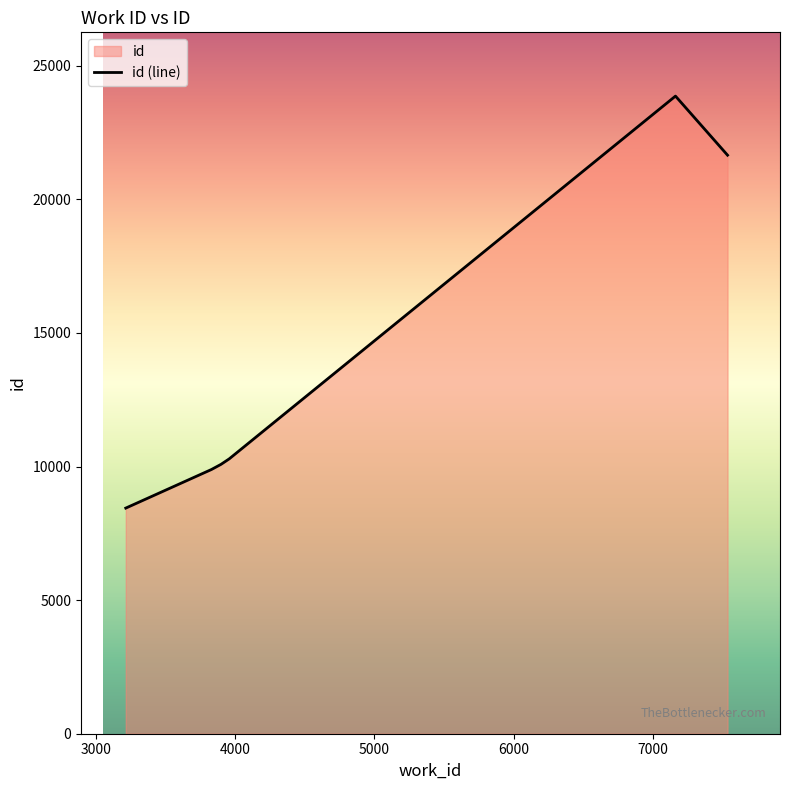

What is the value of the 4th point from the left?

10286